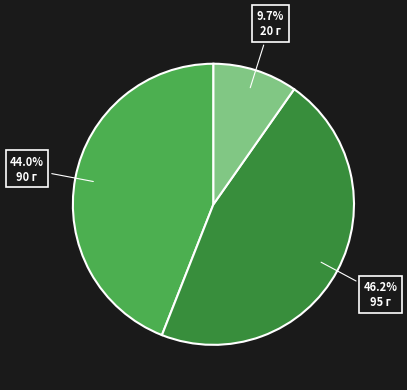

Does any single category account for the majority?

No